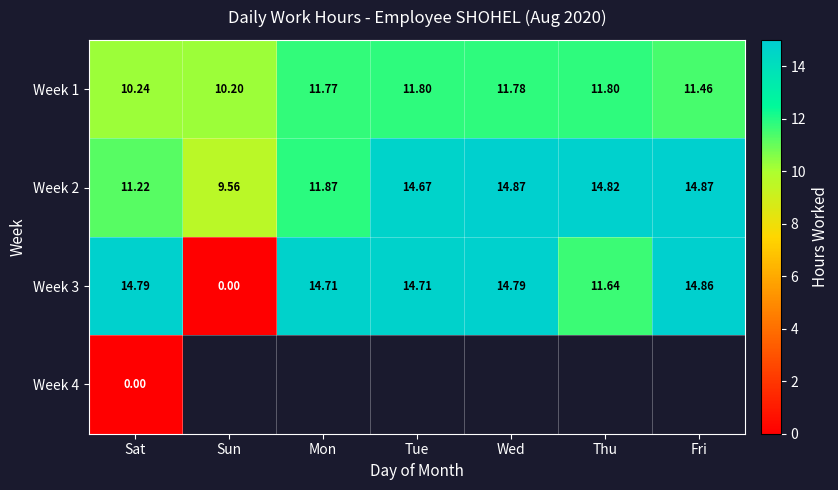

Read the Week 1 value at Thu.

11.8